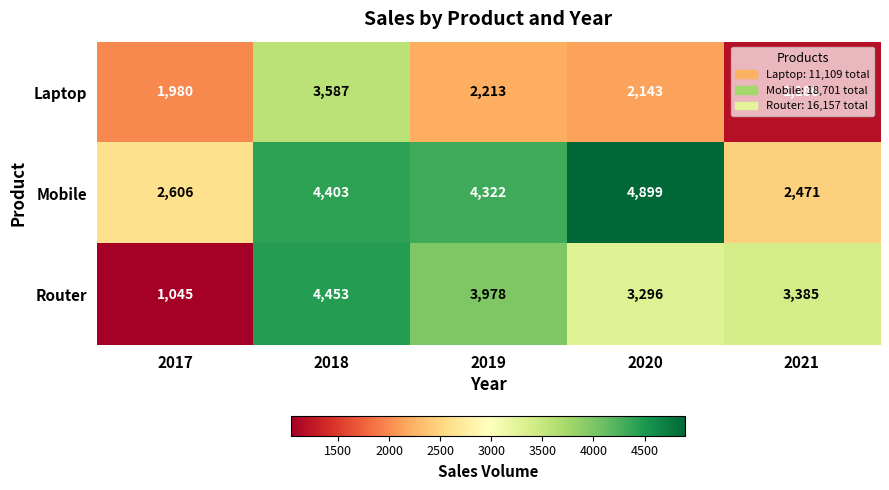

What is the difference between the maximum and minimum values in the Mobile series?

2428